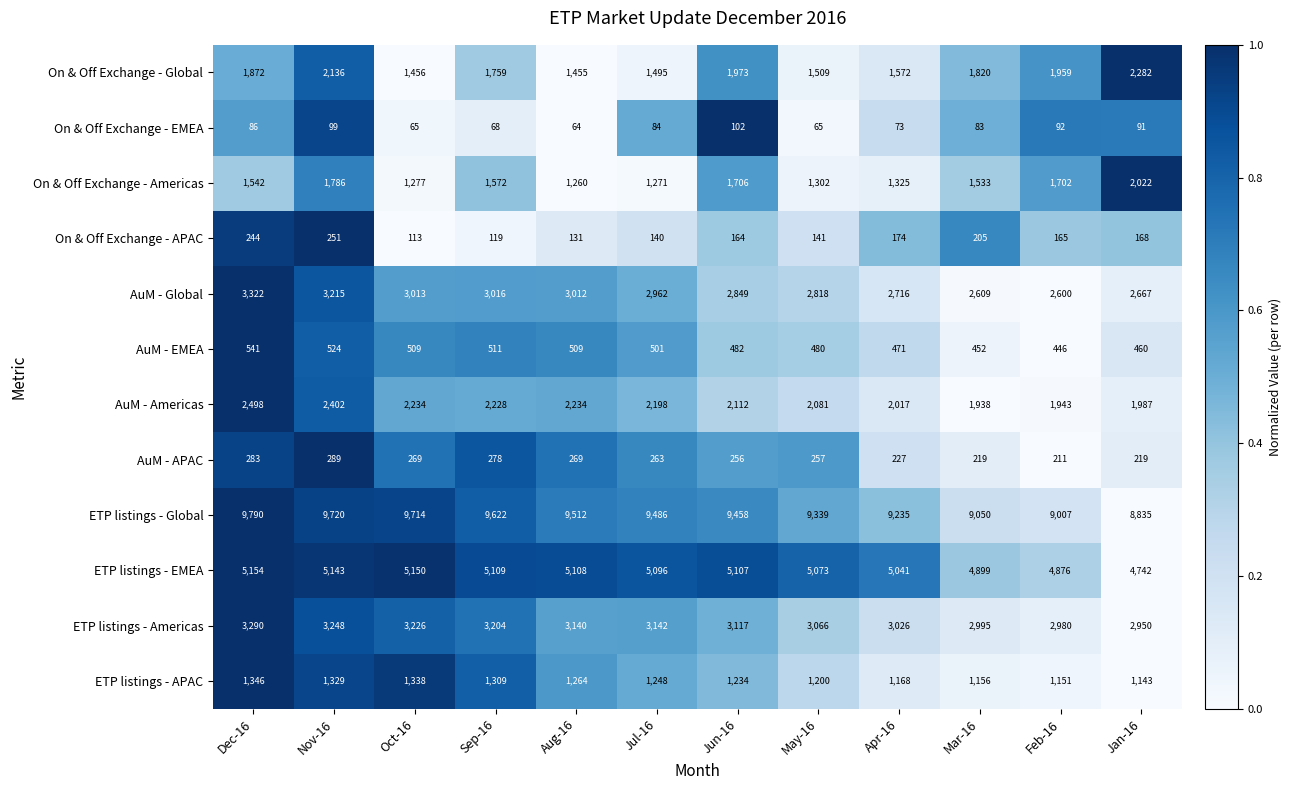

What is the greatest value displayed?

9790